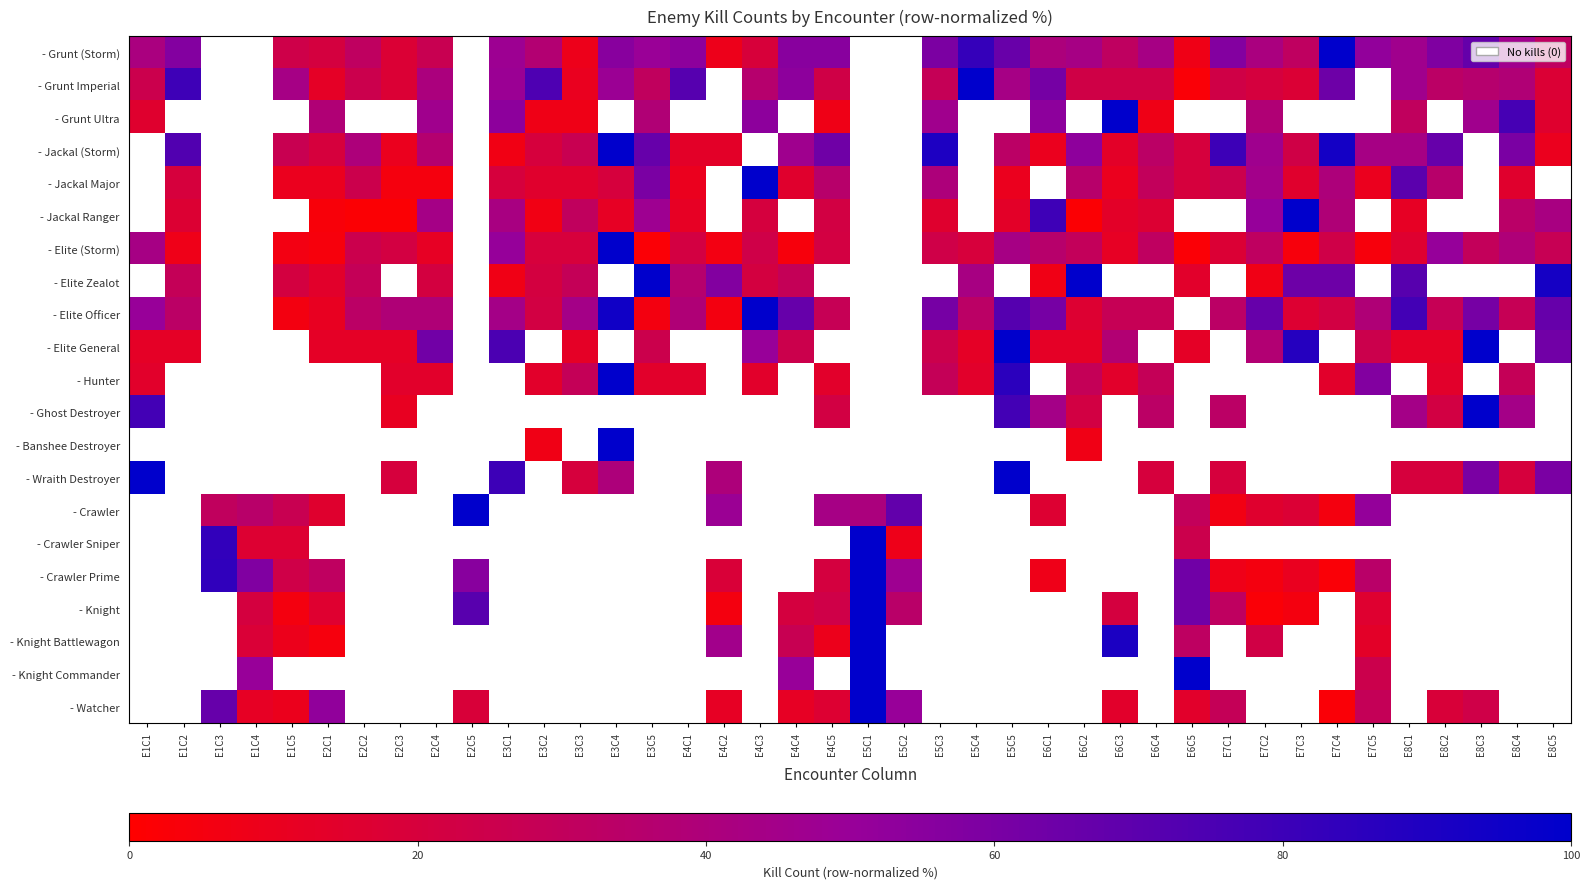

At which category does the chart reach its peak across all series?

E7C4